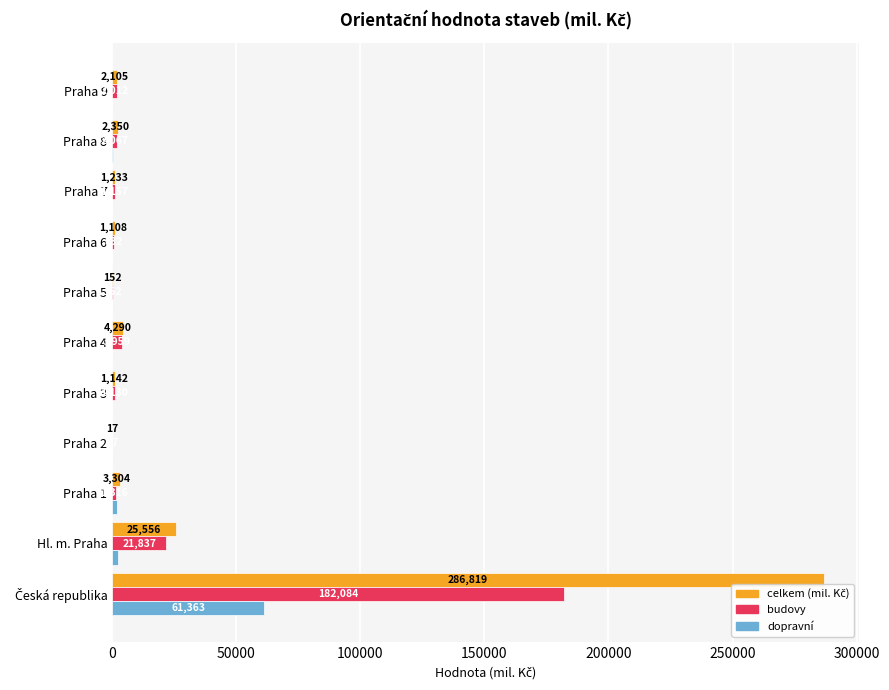

What value does the budovy series have at Praha 7?

1157